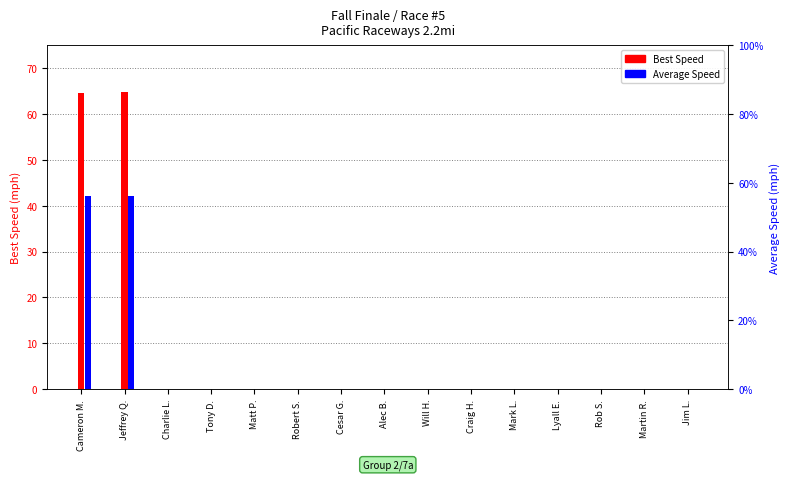

What is the label of the 1st bar from the right?

Jim L.